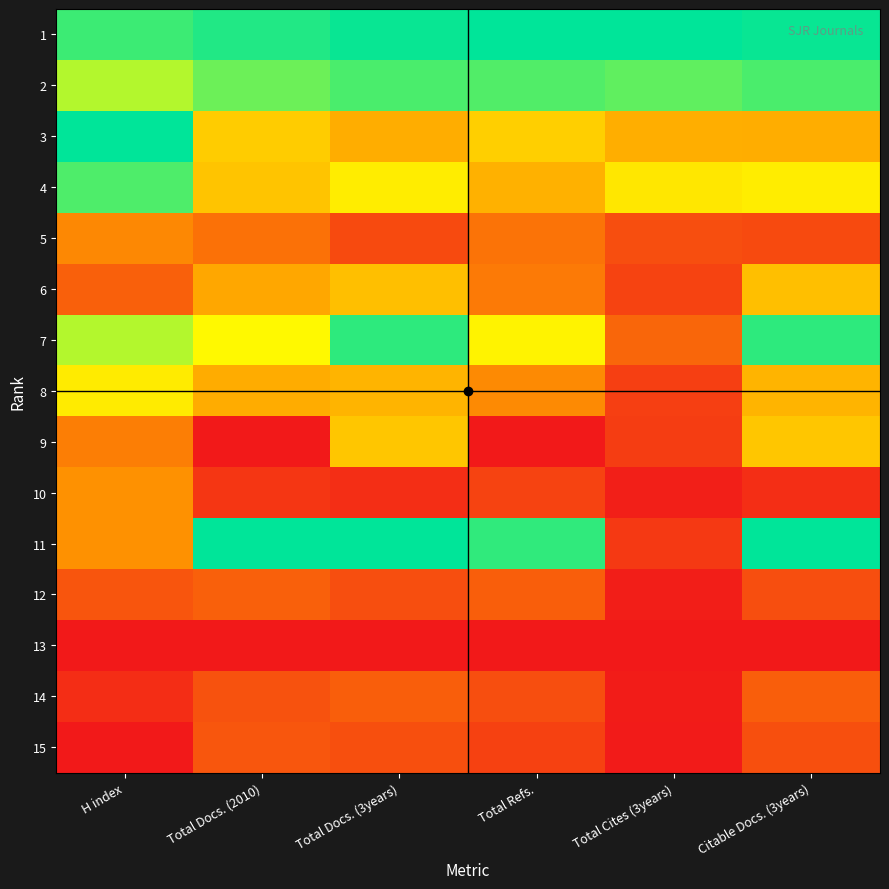

What is the total value across all series at Total Refs.?

5.7